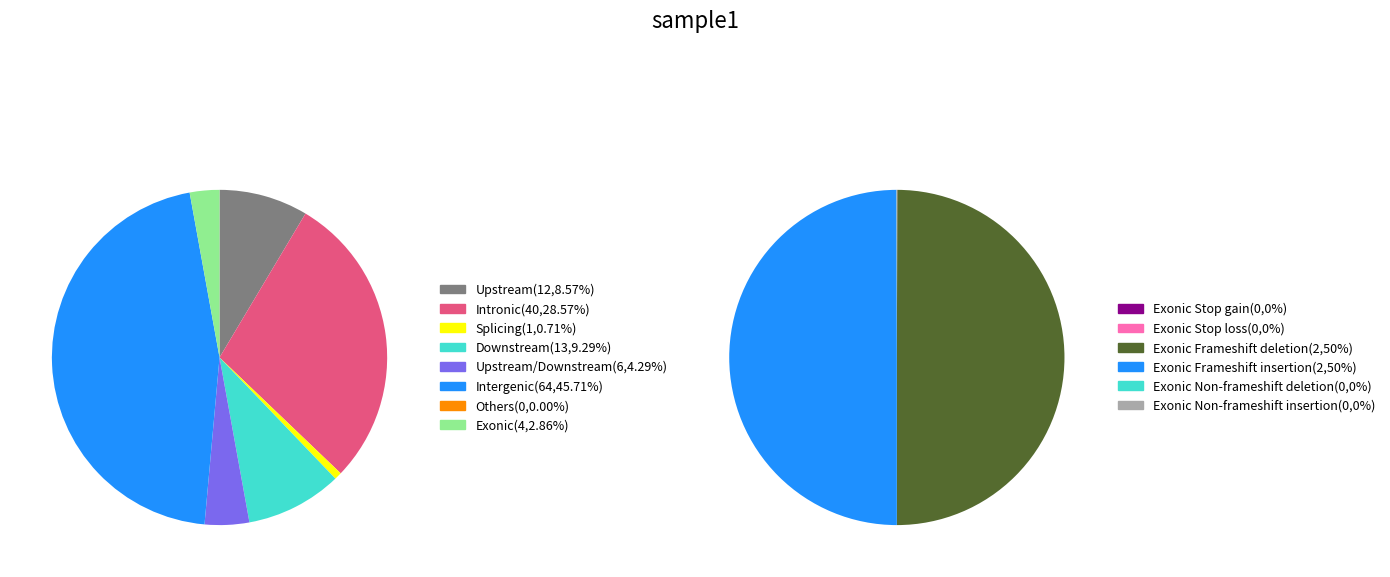

Does 17 represent more than half of the total?

No